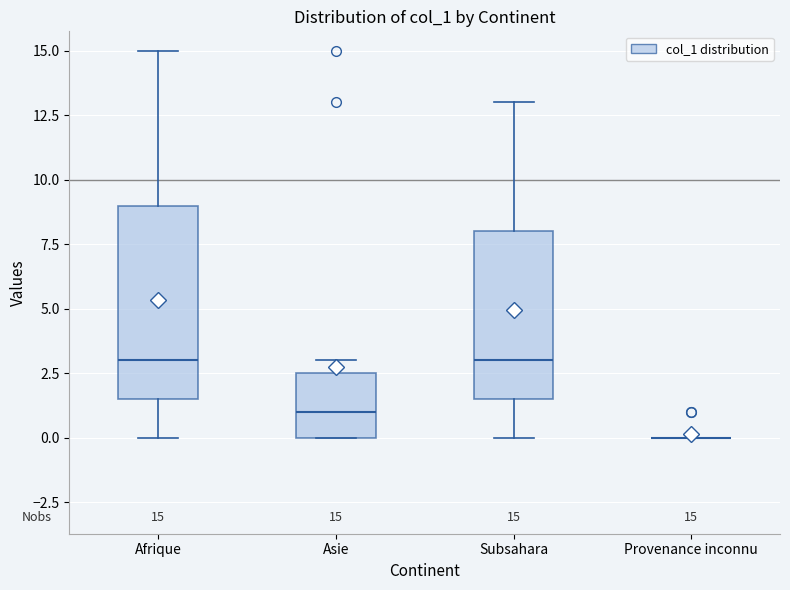

Which box is the tallest, from its lower edge to its upper edge?

Afrique